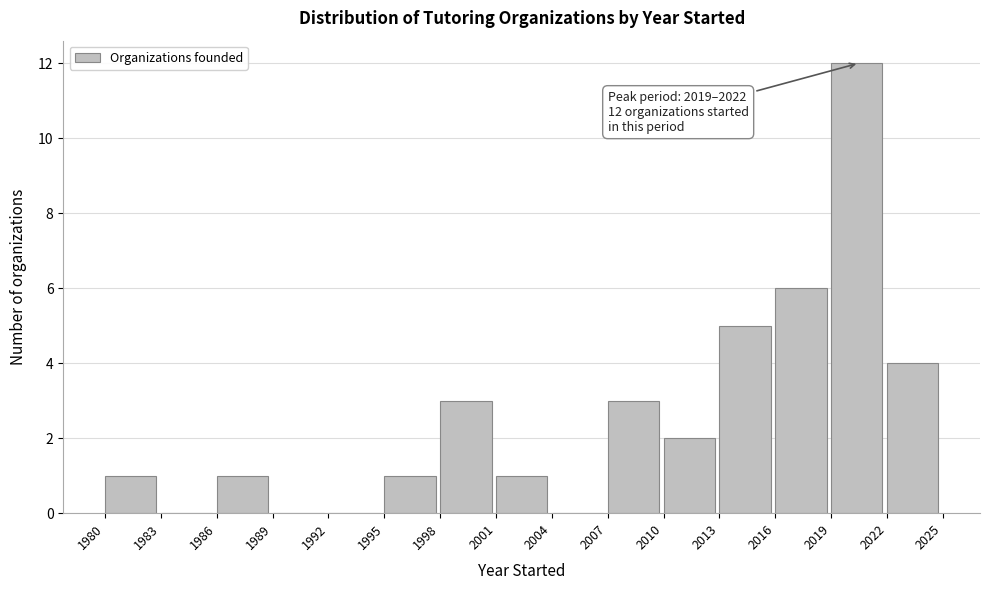

Which range on the x-axis has the tallest bar?

2019 to 2022